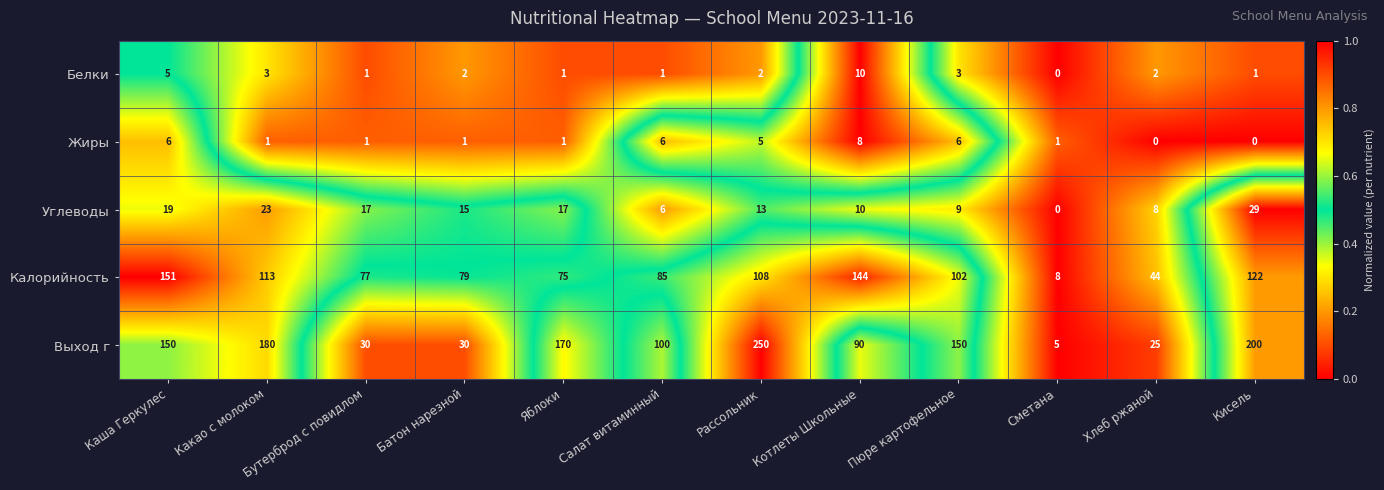

Which series has the widest spread of values?

Выход г